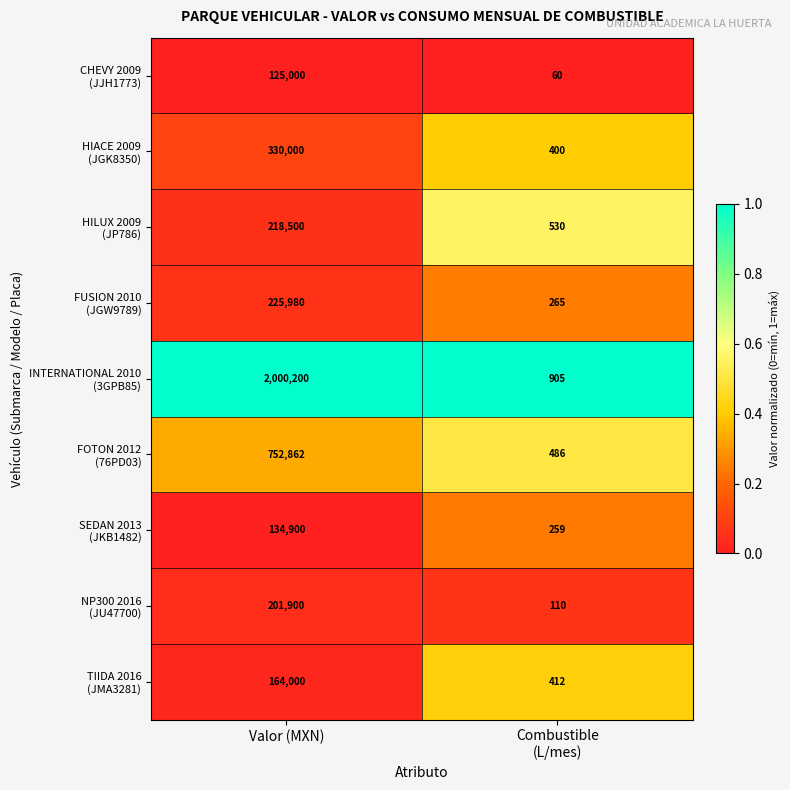

What is the difference between the highest and lowest values at Valor (MXN)?

1875200